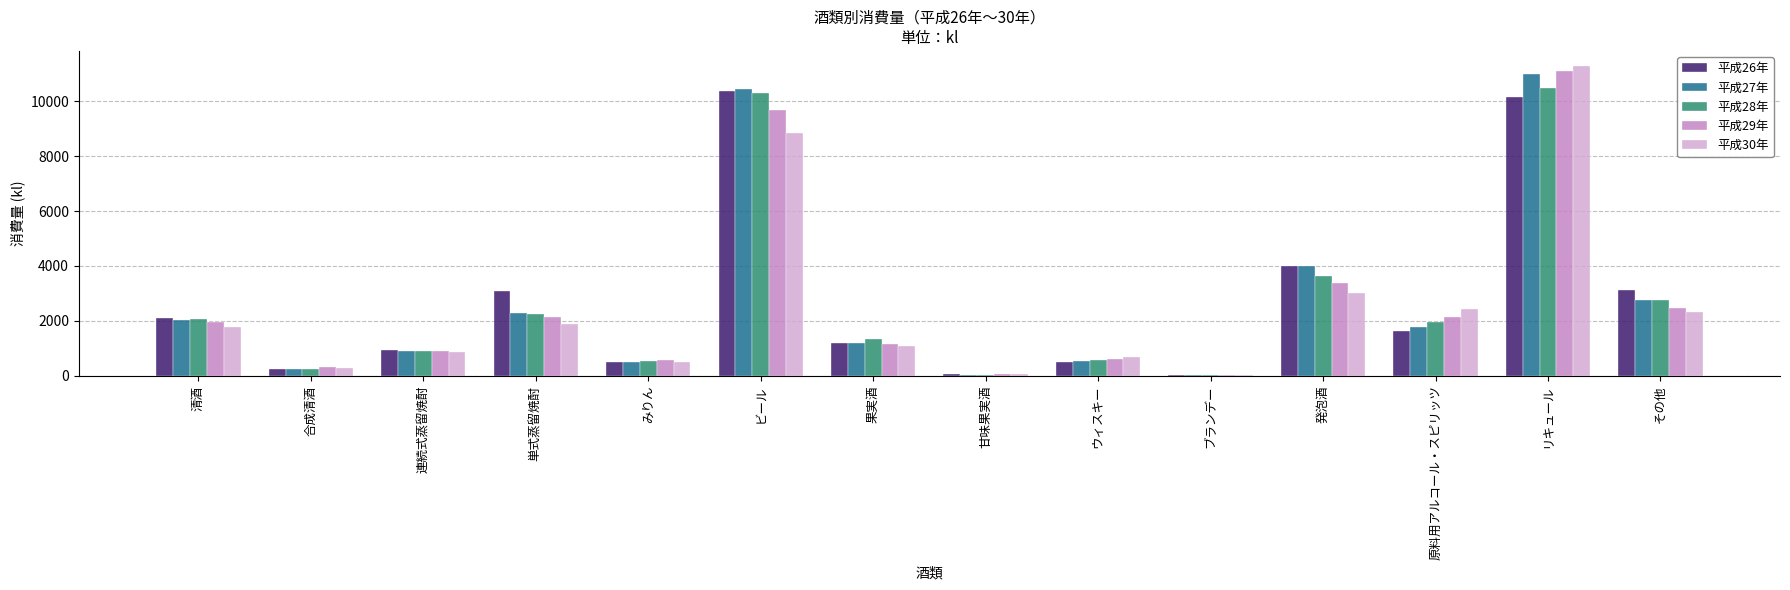

Are the bars horizontal?

No